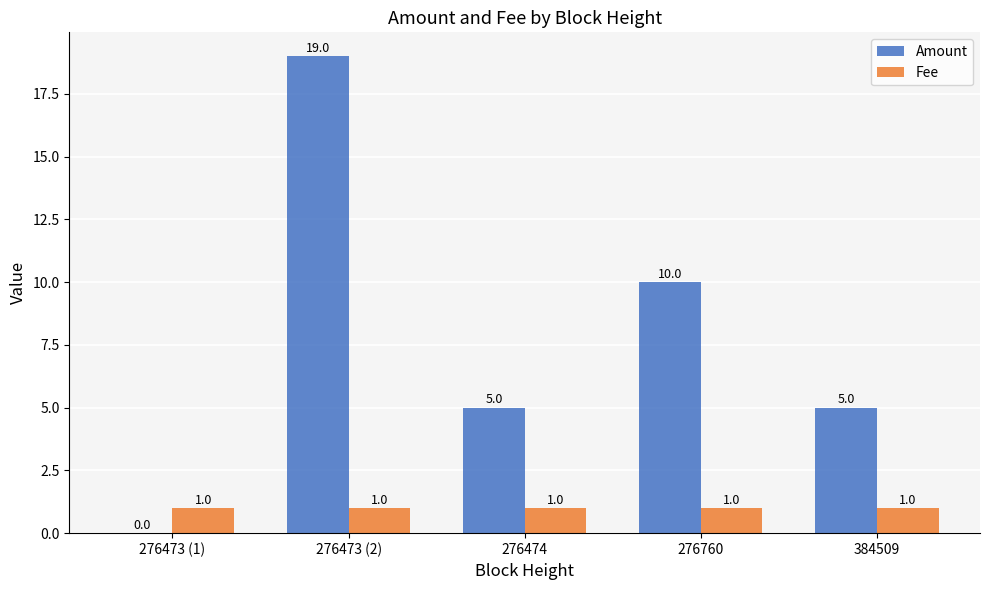

What is the sum of all Amount values?

39